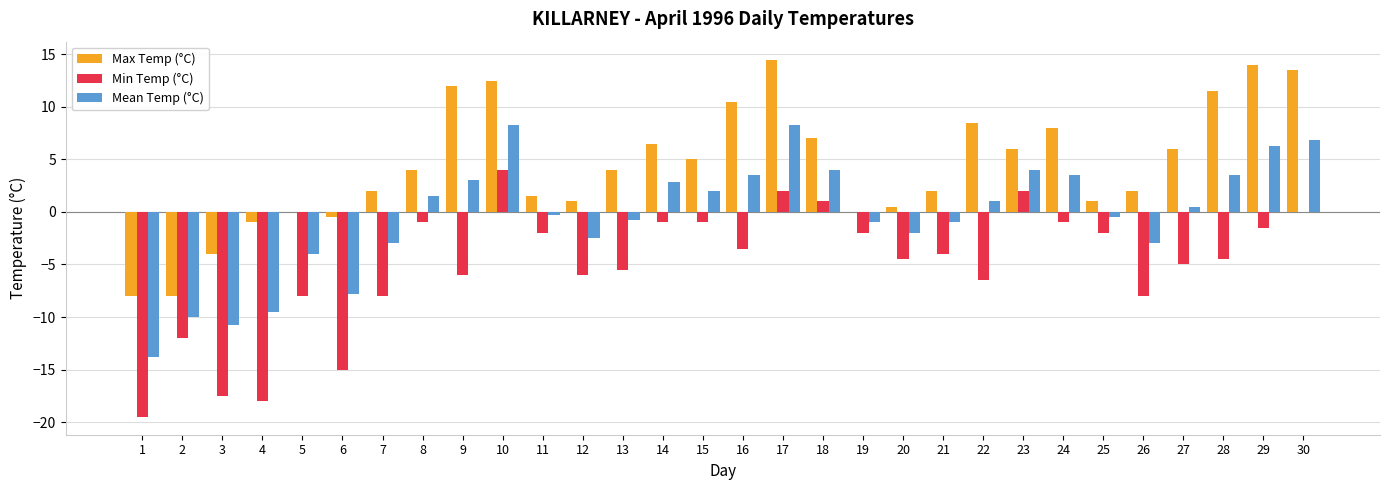

What is the difference between the Min Temp (°C) values at 2 and 25?

10.0